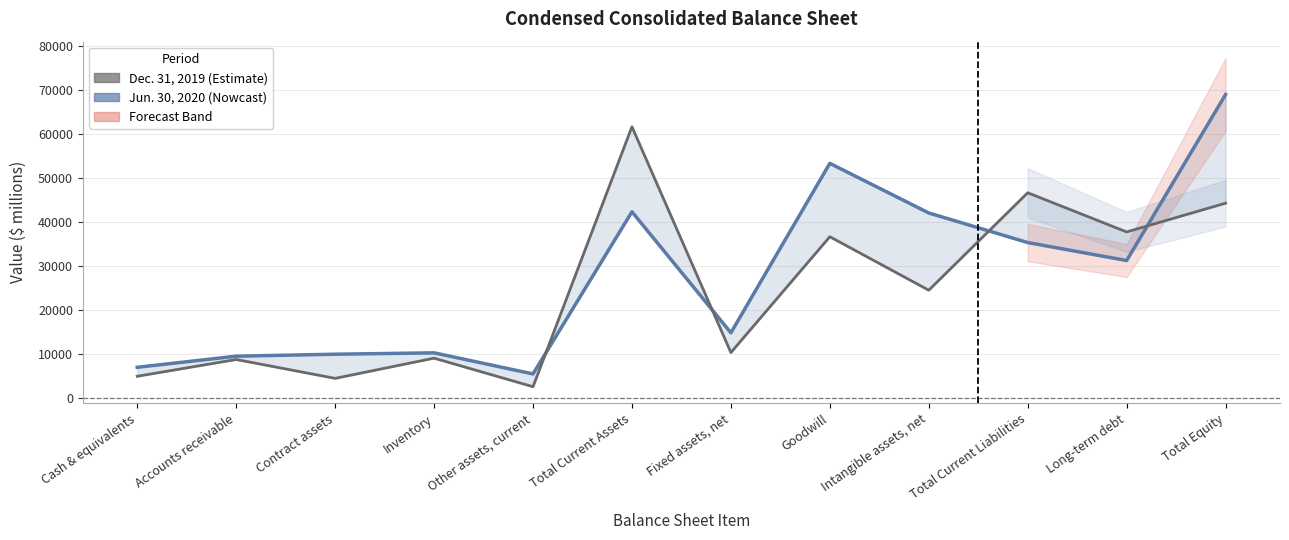

What is the label of the 11th point from the left?

Long-term debt